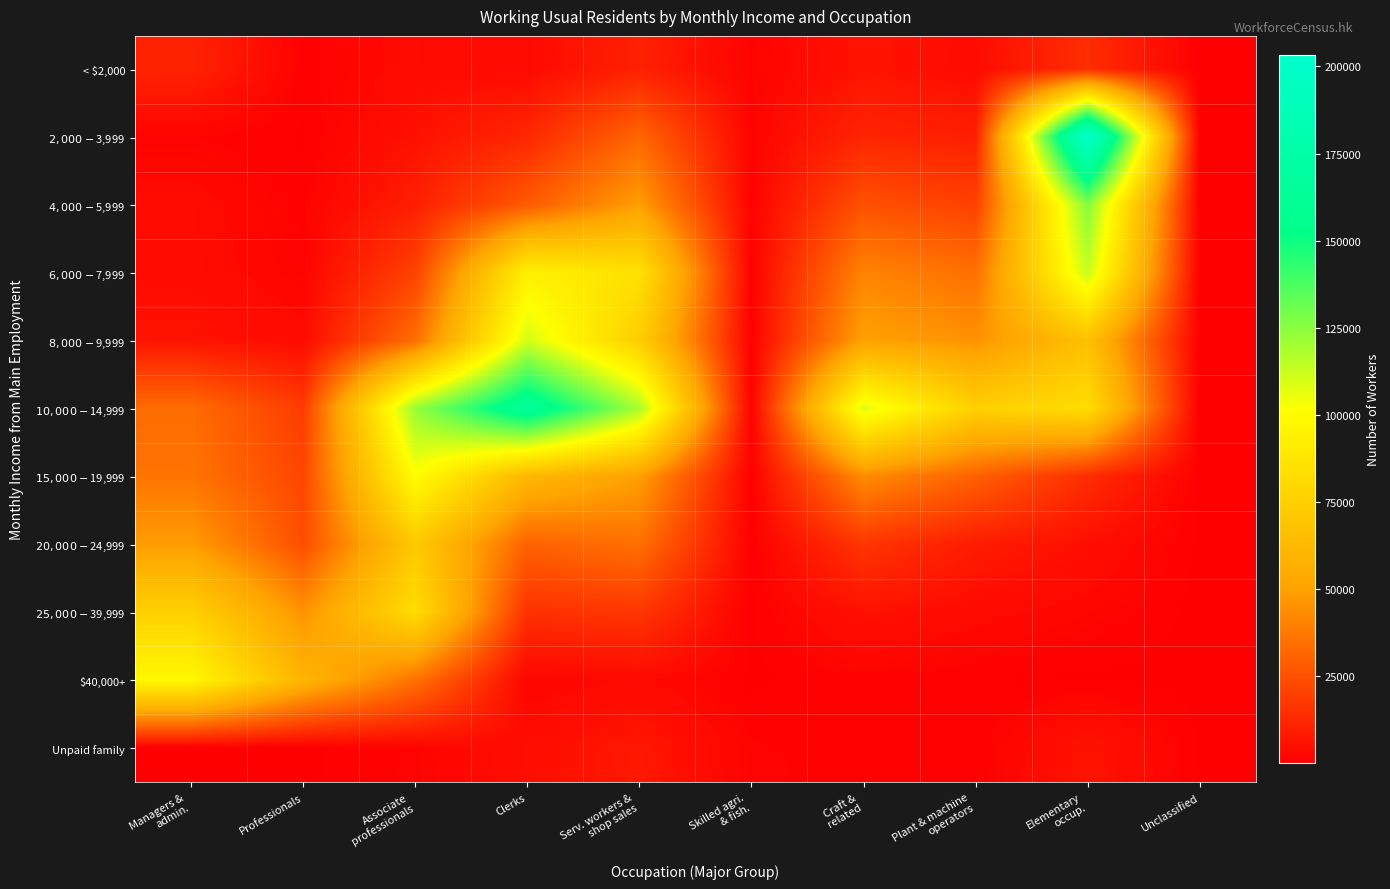

What is the smallest value displayed?

9